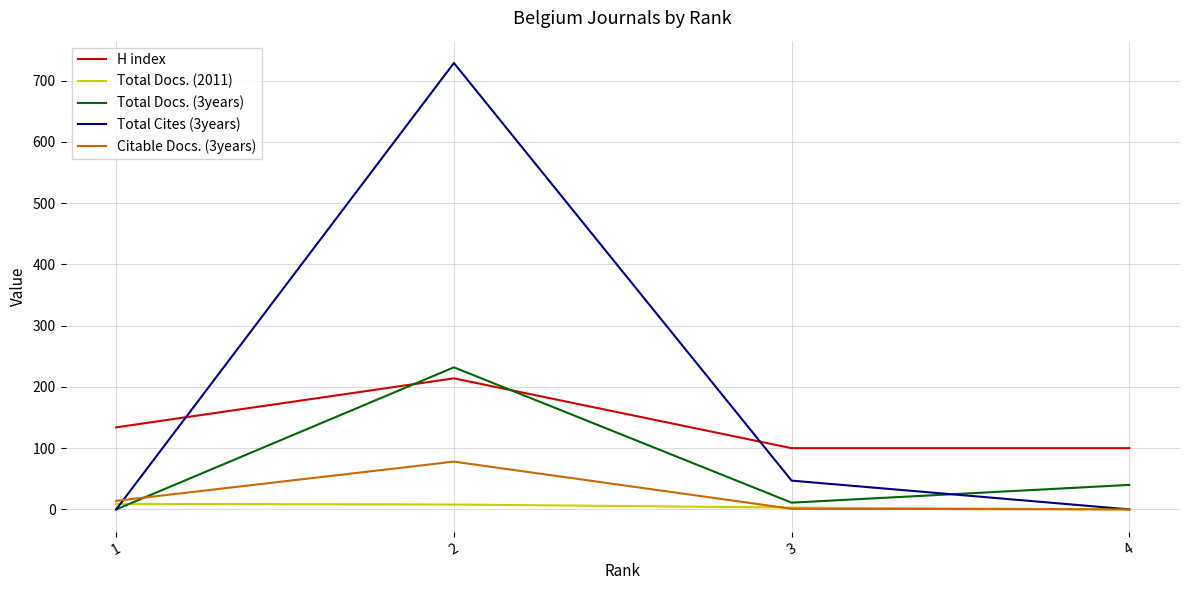

True or false: H index and Citable Docs. (3years) intersect in this chart.

False